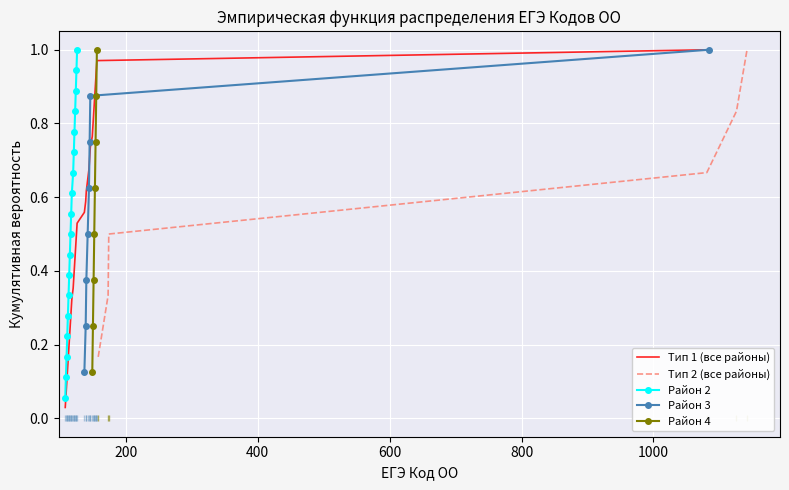

What is the highest value of the Район 2 series?

1.0